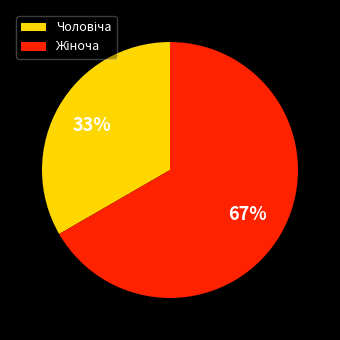

To the nearest percent, what is the average slice percentage?

50%